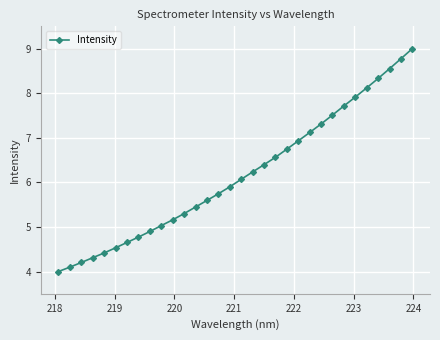

How many data points does each series have?

32